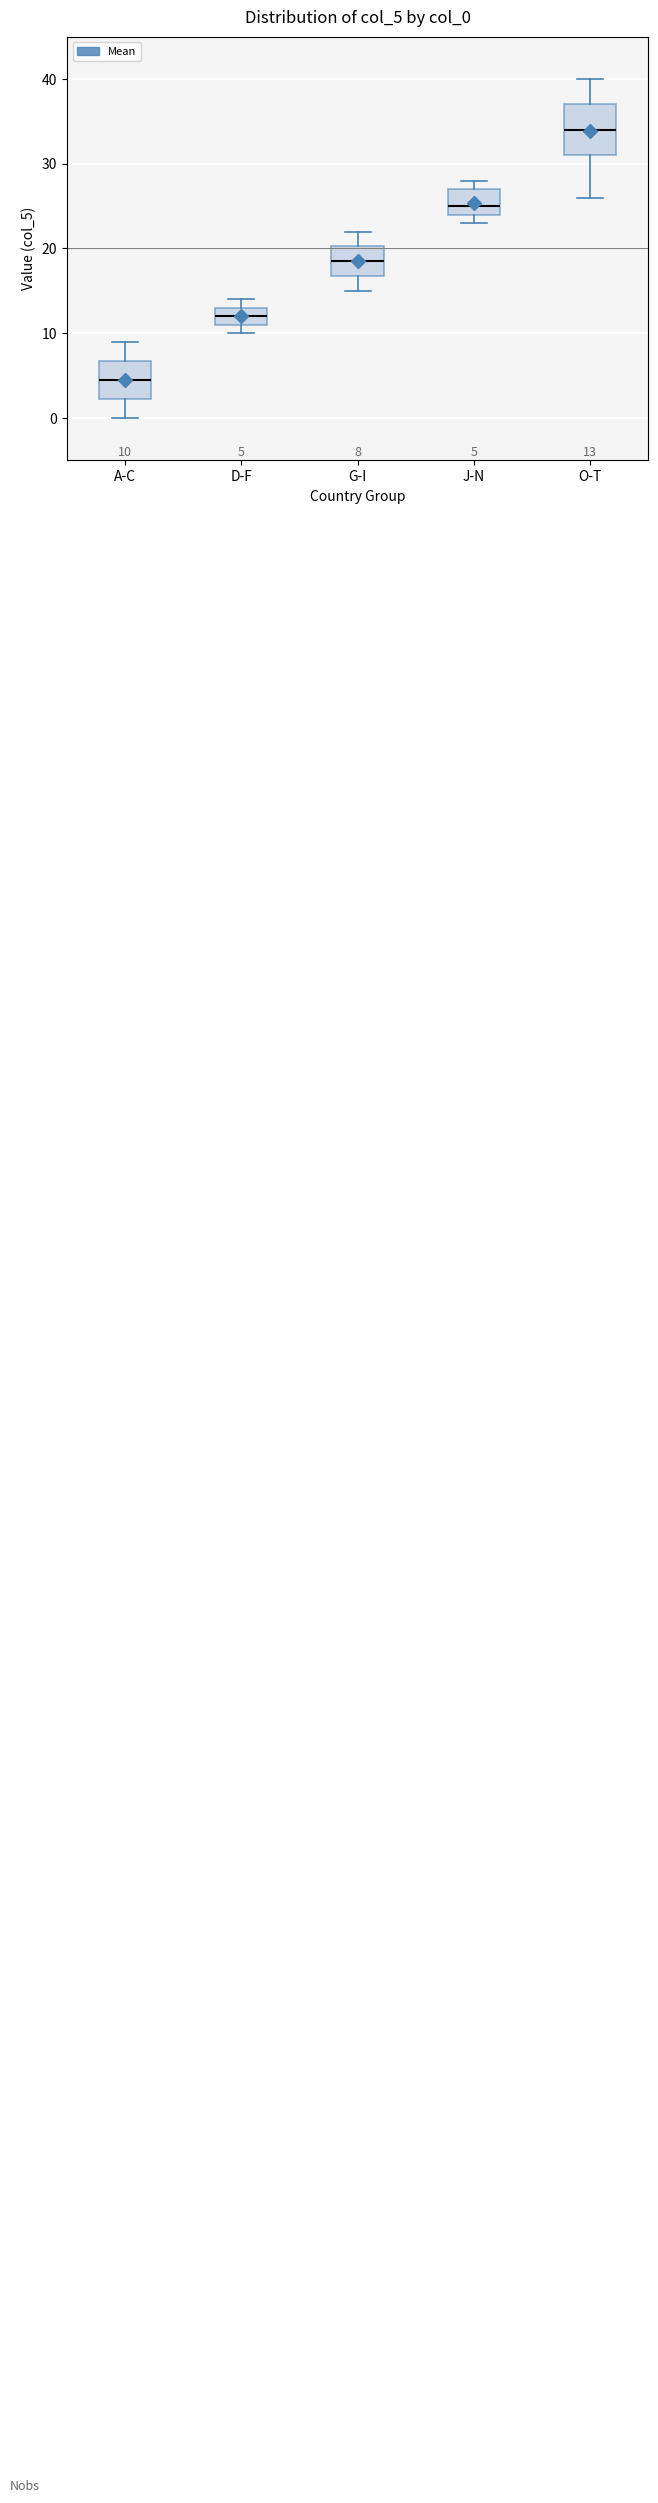

Comparing the boxes themselves (not the whiskers), which one is the tallest?

O-T